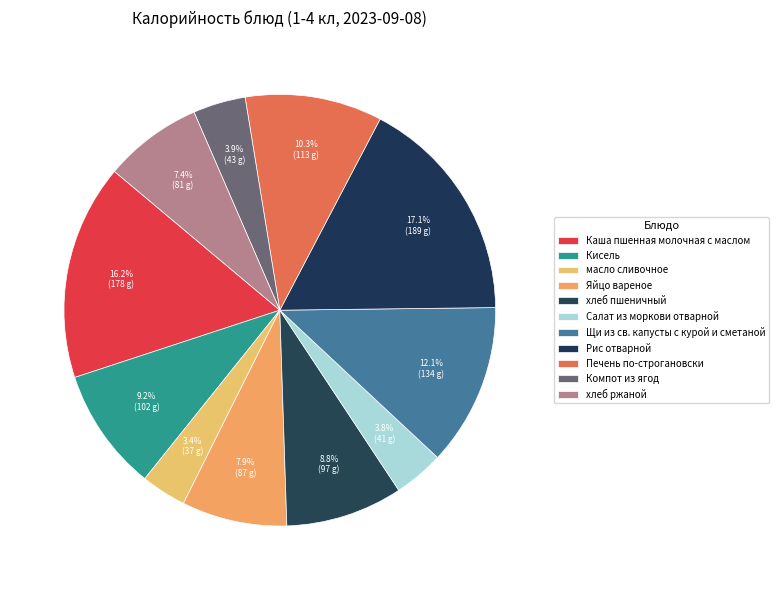

How many slices are in this pie chart?

11